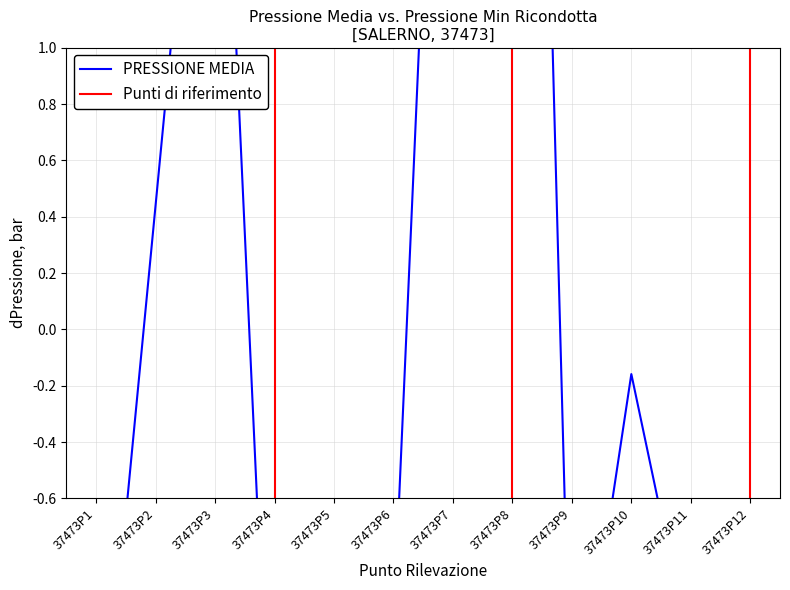

Read the value at 37473P2.

0.4